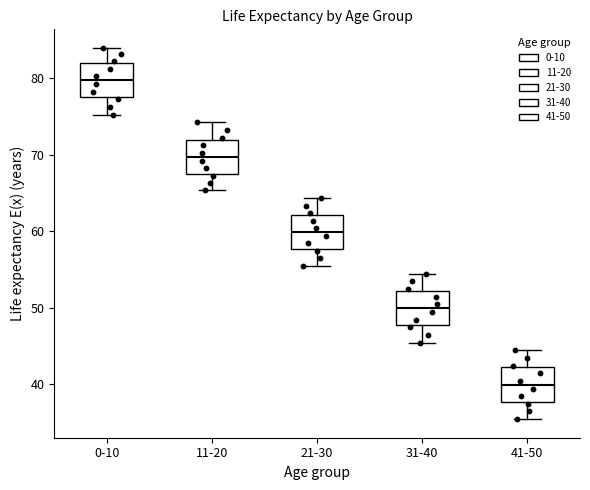

Where does the upper whisker of the box for 11-20 end on the y-axis? The values are not printed on the chart, so give them approximately, as read against the axis.

74